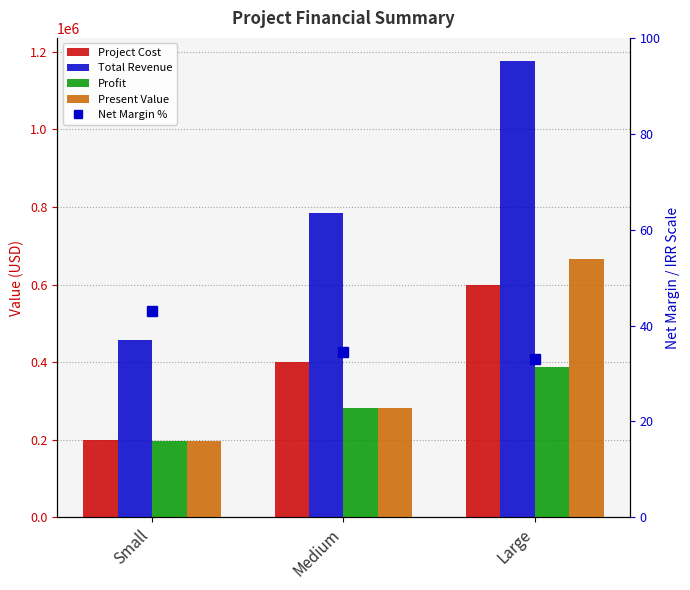

Reading left to right, what are all the values shown in this chart?

Project Cost: Small=200000.0	Medium=400000.0	Large=600000.0
Total Revenue: Small=455967.4	Medium=784515.6	Large=1176773.3
Profit: Small=196691.6	Medium=282528.5	Large=388489.6
Present Value: Small=196691.6	Medium=282528.5	Large=665128.5
Net Margin %: Small=43.1	Medium=34.5	Large=33.0